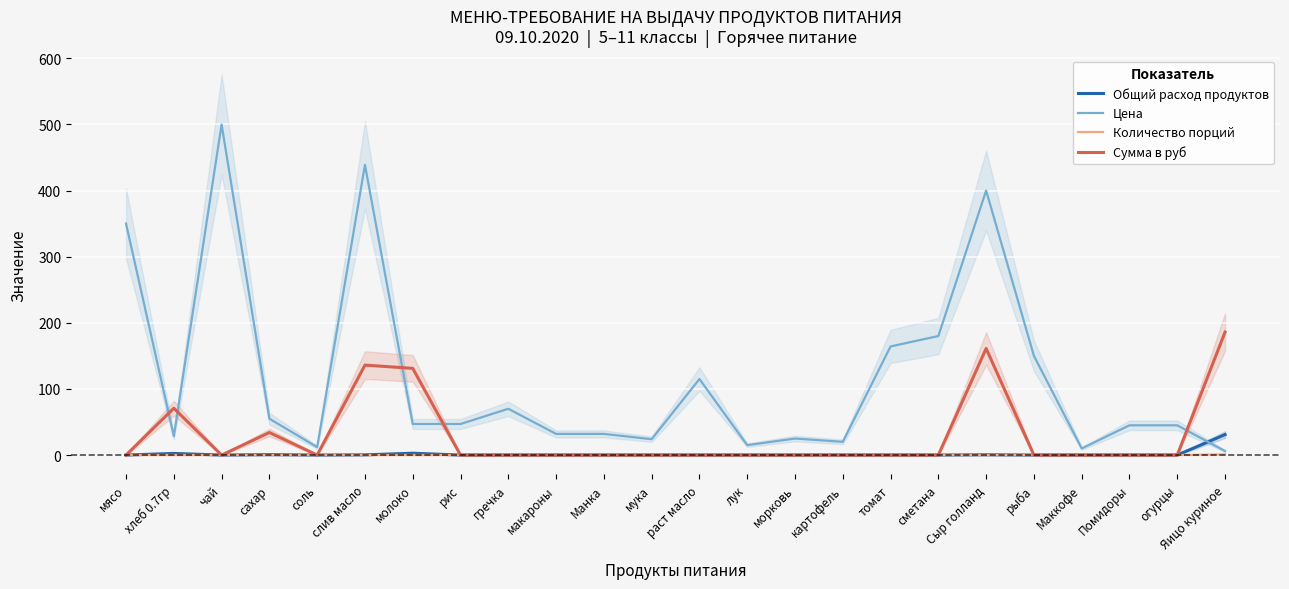

Between хлеб 0.7гр and томат, which is larger?

хлеб 0.7гр